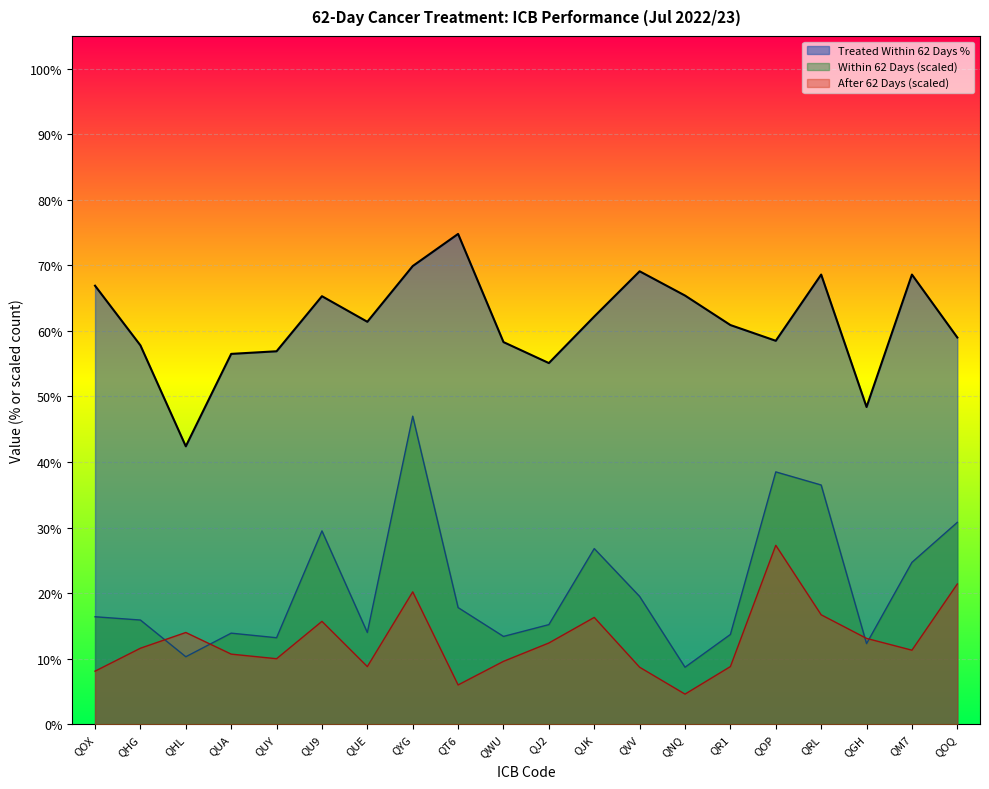

Reading left to right, transcribe all the data shown in this chart.

Treated Within 62 Days %: QOX=0.7	QHG=0.6	QHL=0.4	QUA=0.6	QUY=0.6	QU9=0.7	QUE=0.6	QYG=0.7	QT6=0.7	QWU=0.6	QJ2=0.6	QJK=0.6	QVV=0.7	QNQ=0.7	QR1=0.6	QOP=0.6	QRL=0.7	QGH=0.5	QM7=0.7	QOQ=0.6
Within 62 Days: QOX=0.2	QHG=0.2	QHL=0.1	QUA=0.1	QUY=0.1	QU9=0.3	QUE=0.1	QYG=0.5	QT6=0.2	QWU=0.1	QJ2=0.2	QJK=0.3	QVV=0.2	QNQ=0.1	QR1=0.1	QOP=0.4	QRL=0.4	QGH=0.1	QM7=0.2	QOQ=0.3
After 62 Days: QOX=0.1	QHG=0.1	QHL=0.1	QUA=0.1	QUY=0.1	QU9=0.2	QUE=0.1	QYG=0.2	QT6=0.1	QWU=0.1	QJ2=0.1	QJK=0.2	QVV=0.1	QNQ=0.0	QR1=0.1	QOP=0.3	QRL=0.2	QGH=0.1	QM7=0.1	QOQ=0.2